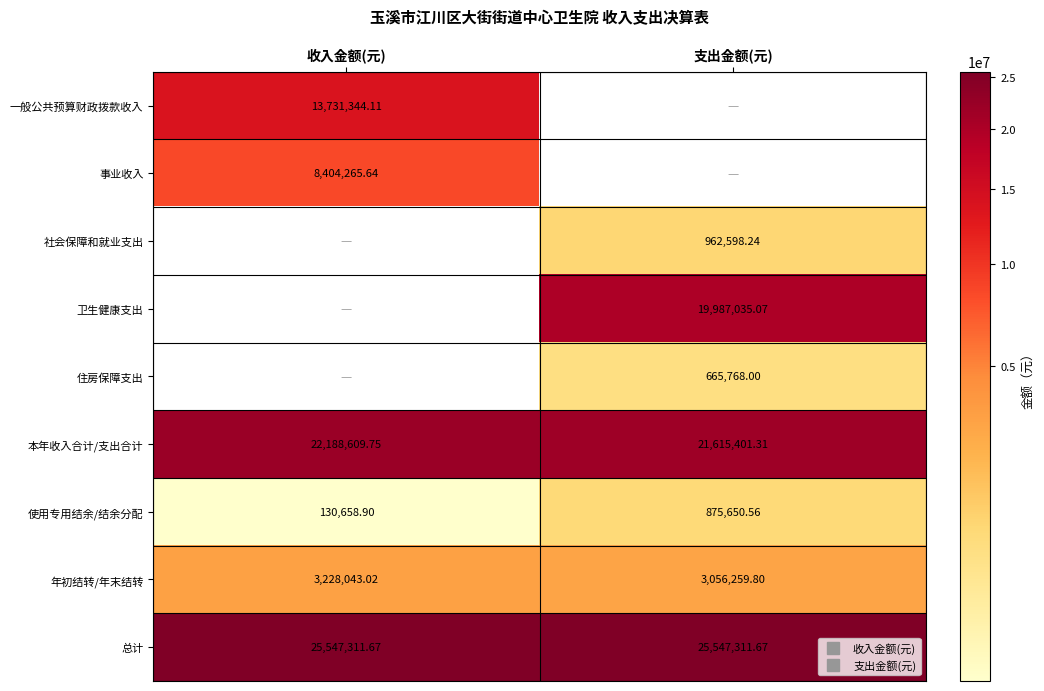

Rank the series at 支出金额(元) from lowest to highest value.

住房保障支出, 一般公共预算财政拨款收入, 事业收入, 使用专用结余/结余分配, 社会保障和就业支出, 年初结转/年末结转, 卫生健康支出, 本年收入合计/支出合计, 总计